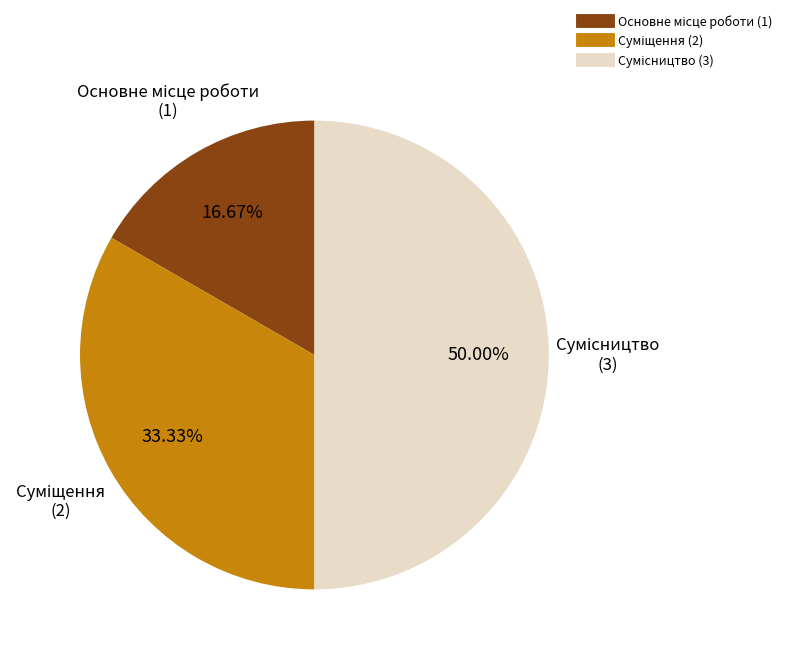

How many slices are in this pie chart?

3